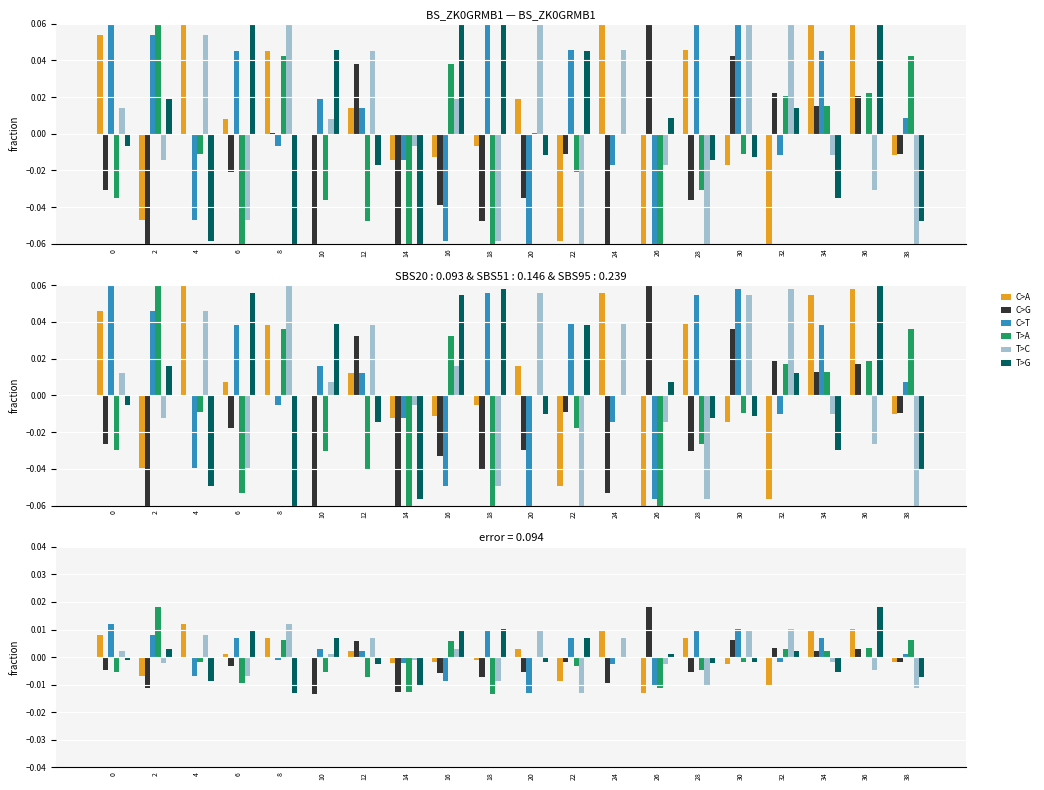

Which series has the largest total across all categories?

C>T